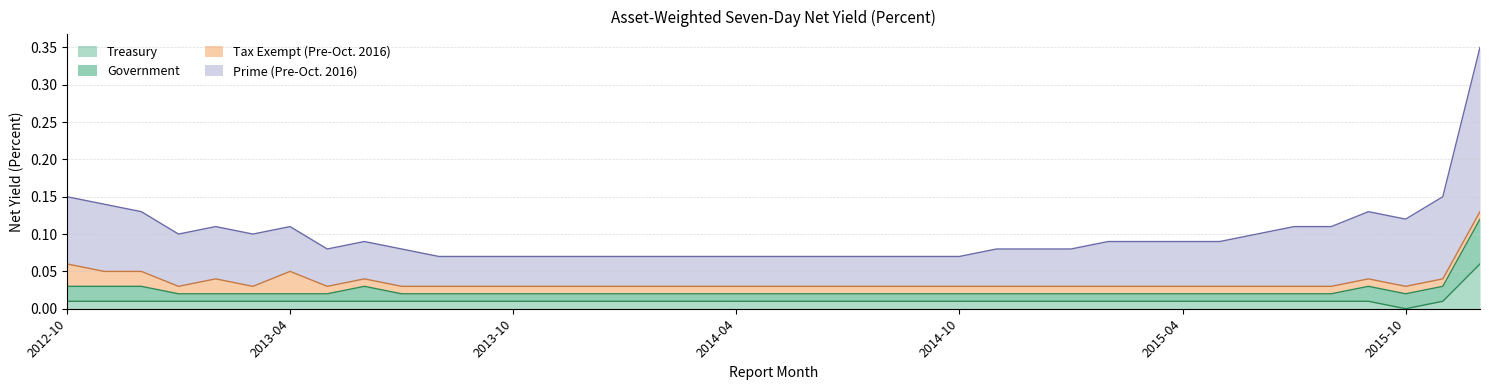

What is the difference between the maximum and minimum values in the Treasury series?

0.1